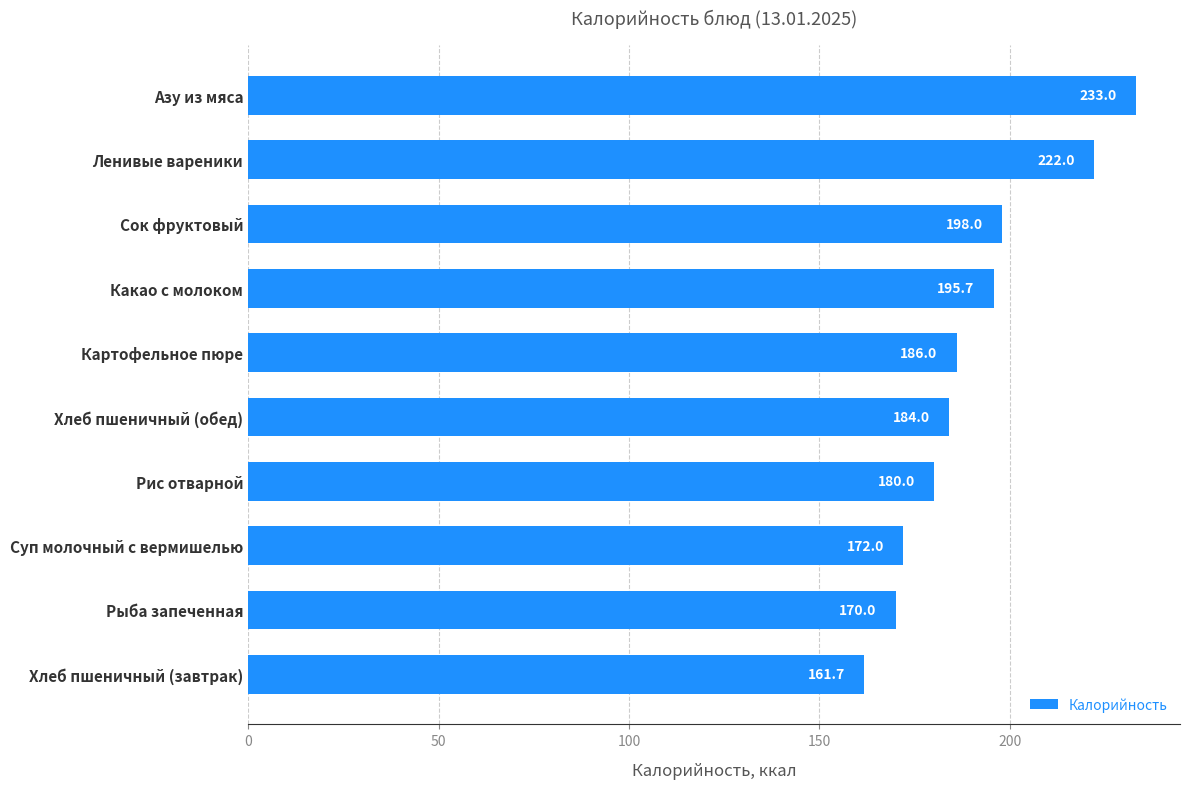

What is the smallest value displayed?

161.7